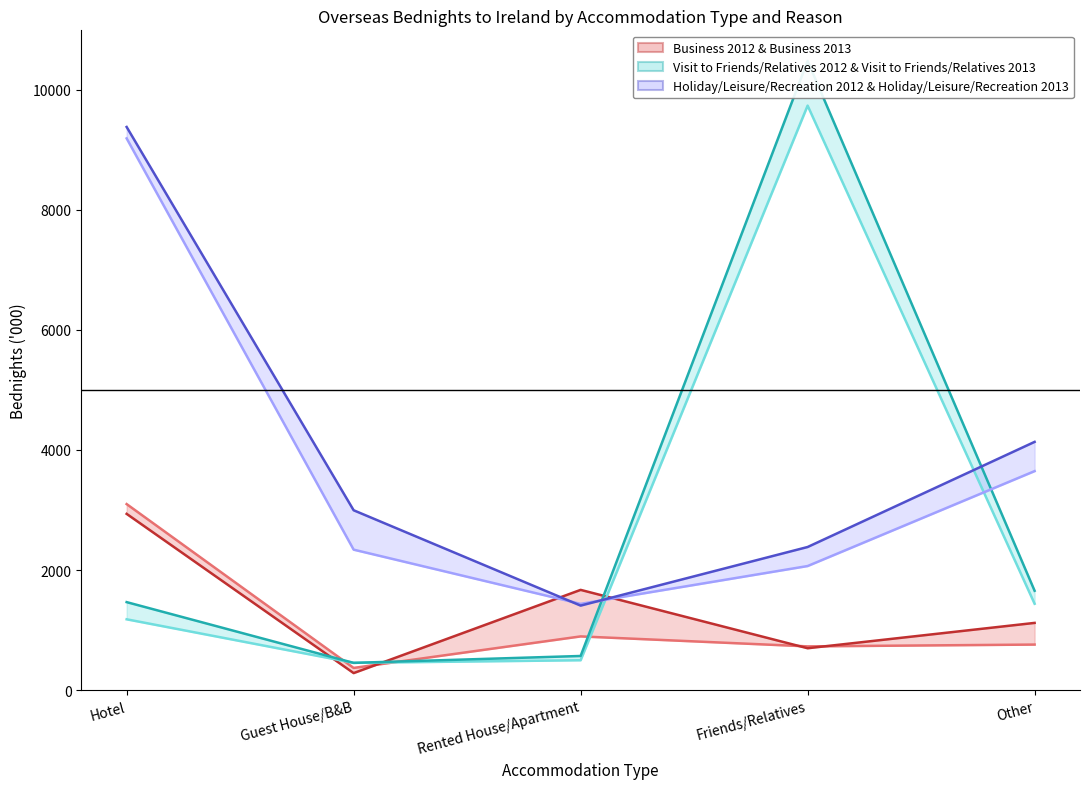

How many interior local peaks does the Business 2012 series have?

1